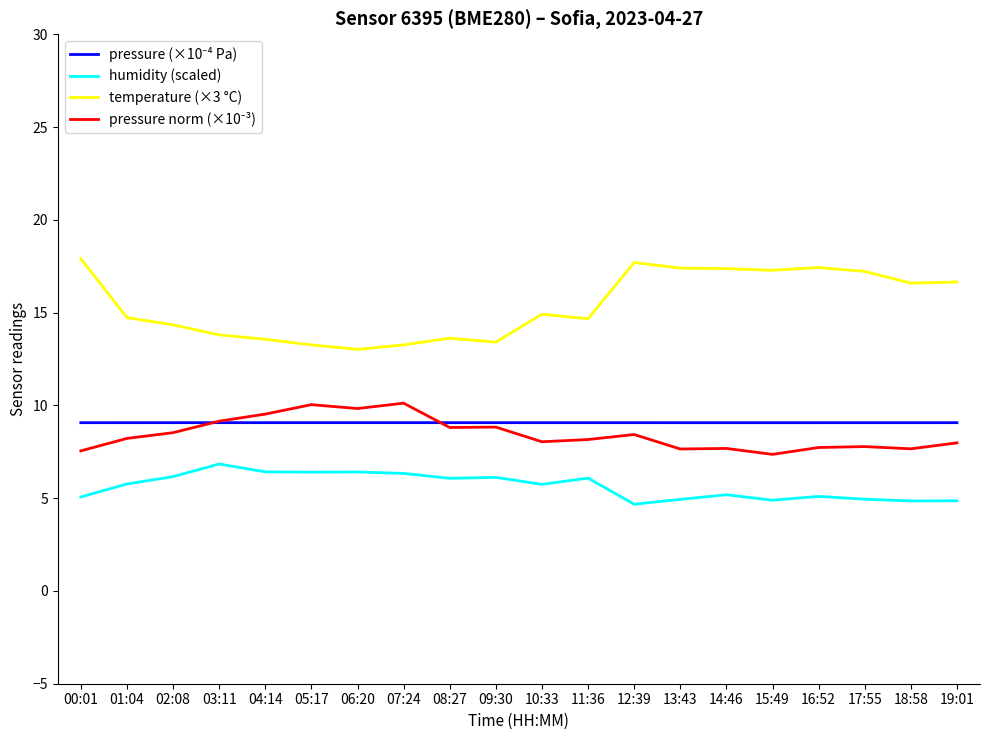

Which series has the largest total across all categories?

temperature (×3 °C)